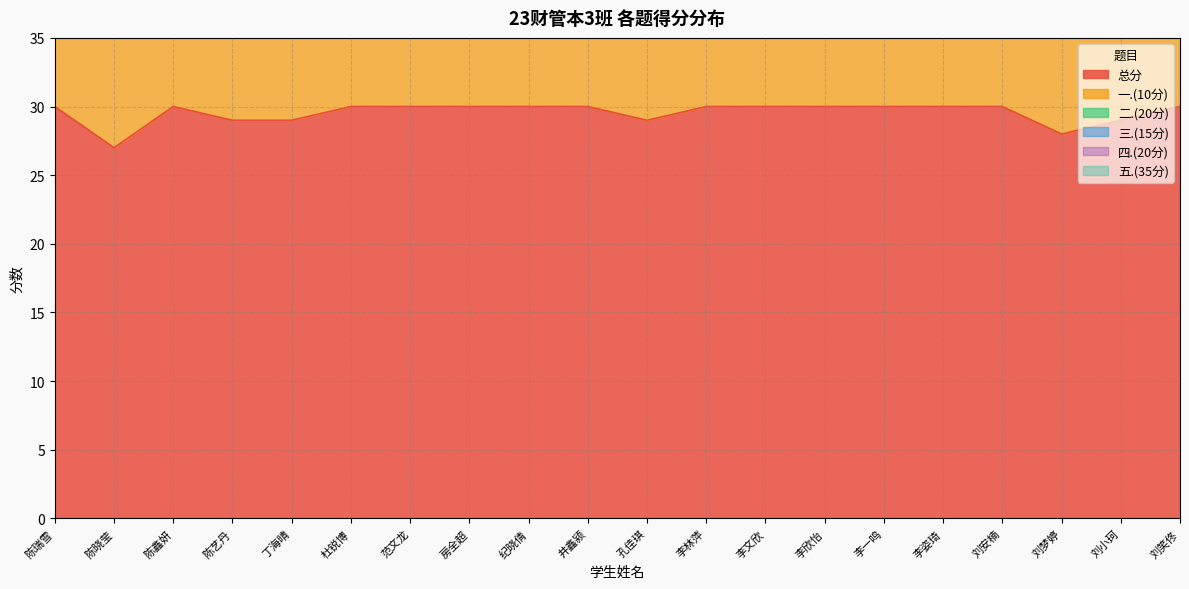

What is the label of the 13th point from the left?

李文欣